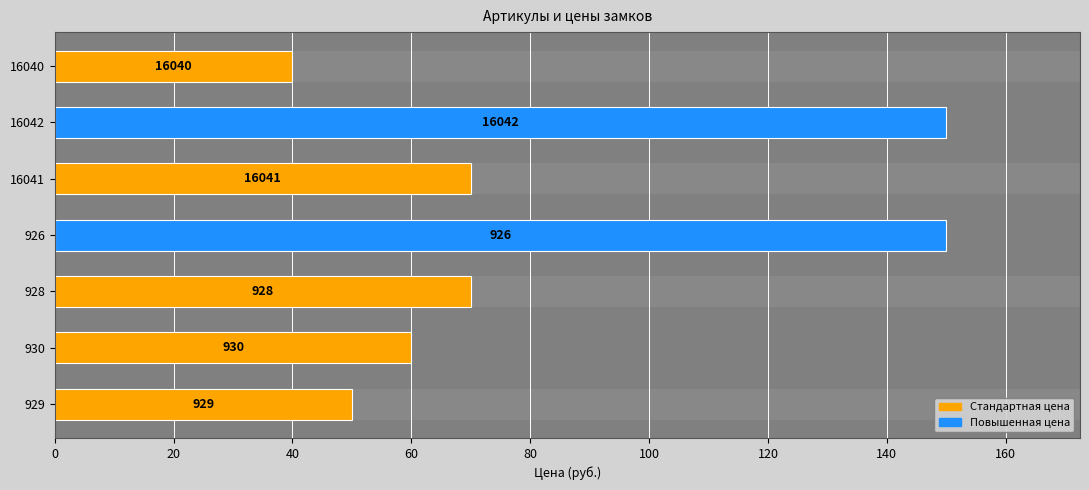

Count the number of categories in the chart.

7